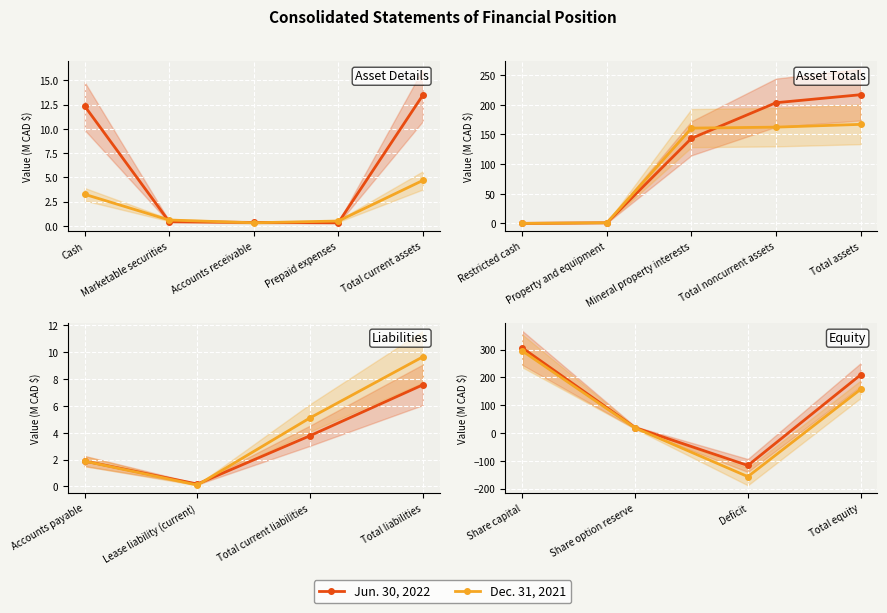

True or false: Jun. 30, 2022 and Dec. 31, 2021 intersect in this chart.

False